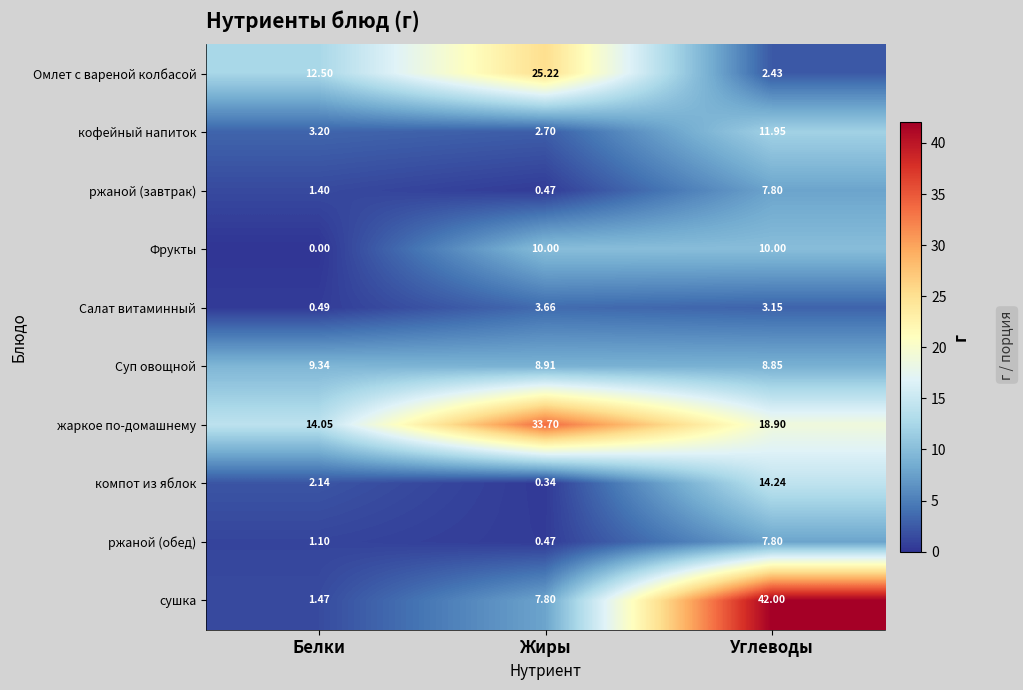

Which label corresponds to the smallest value in the chart?

Белки